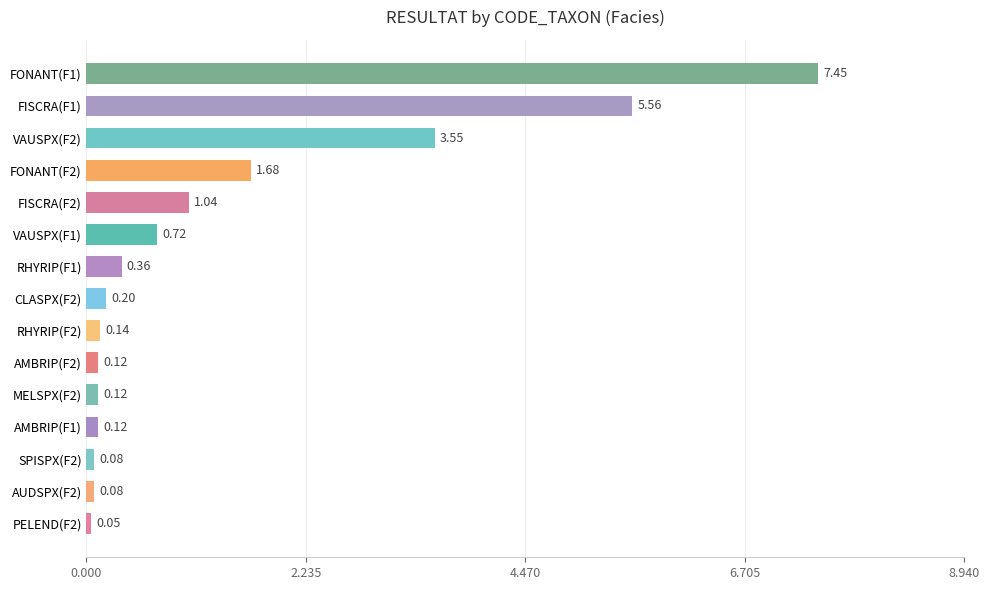

Which has a higher value, RHYRIP(F1) or CLASPX(F2)?

RHYRIP(F1)